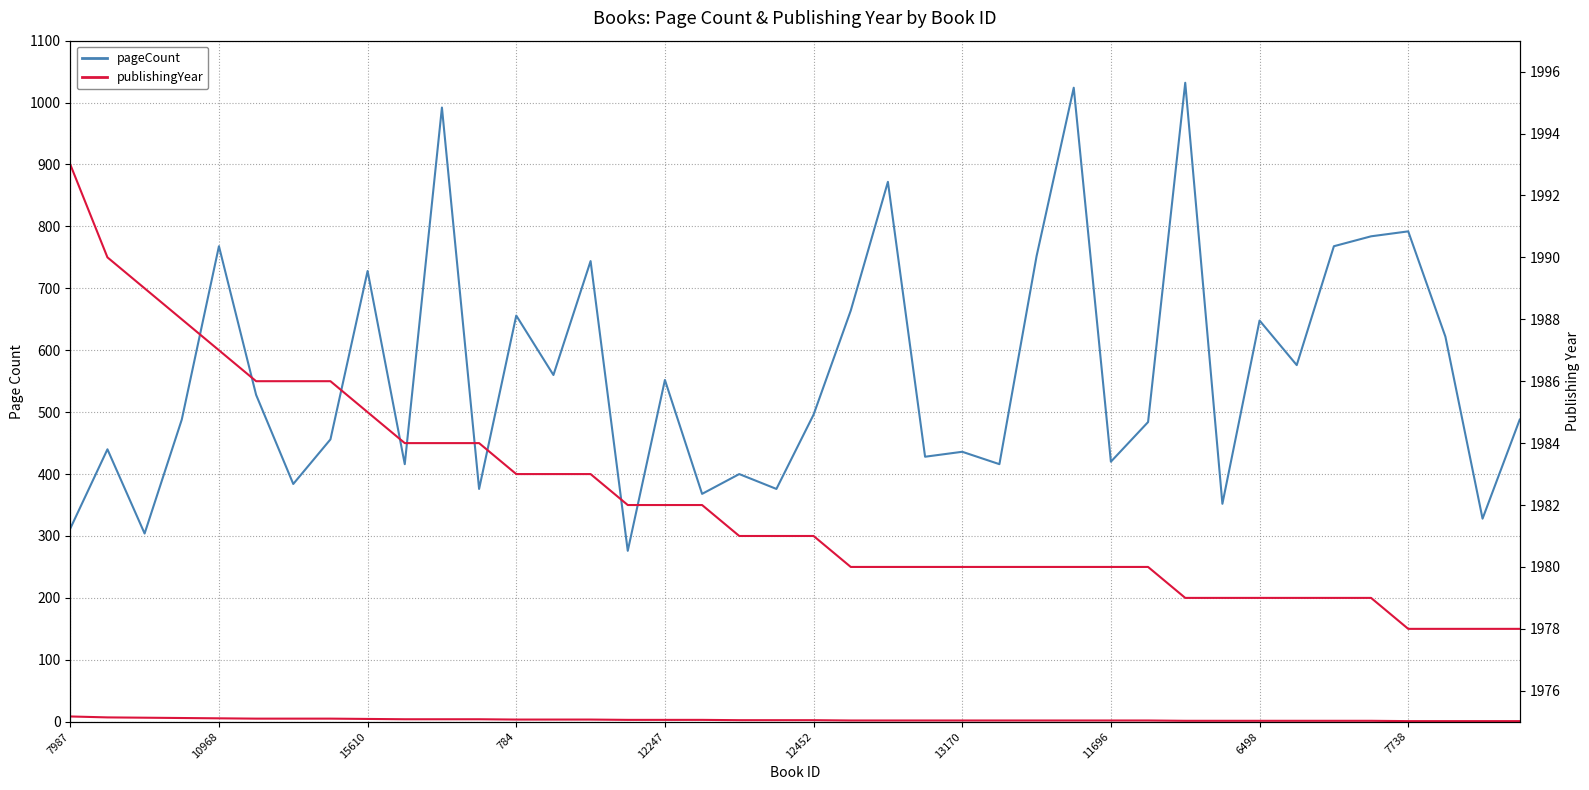

What is the difference between the maximum and second lowest values in the pageCount series?

728.0